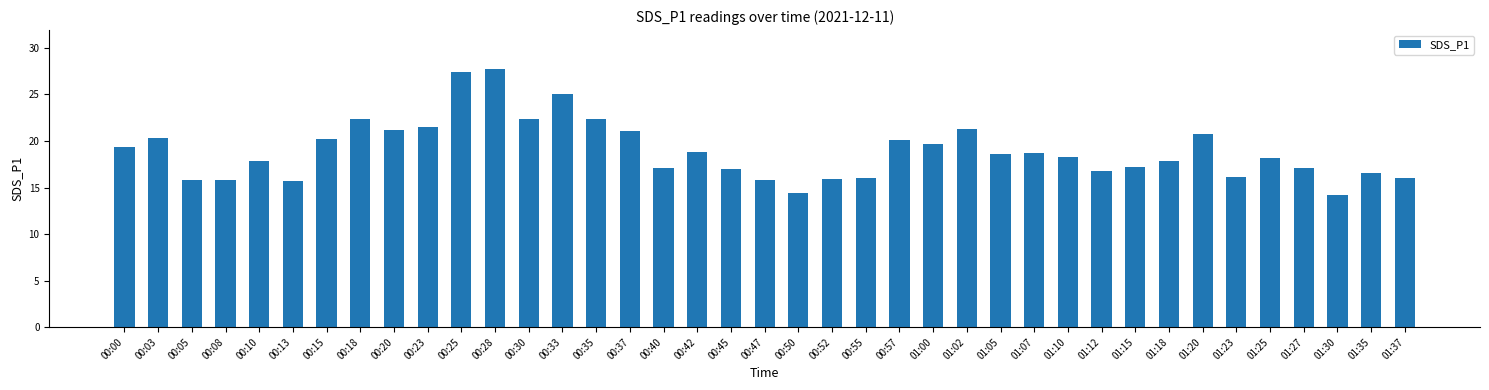

How many bars are there in total?

39